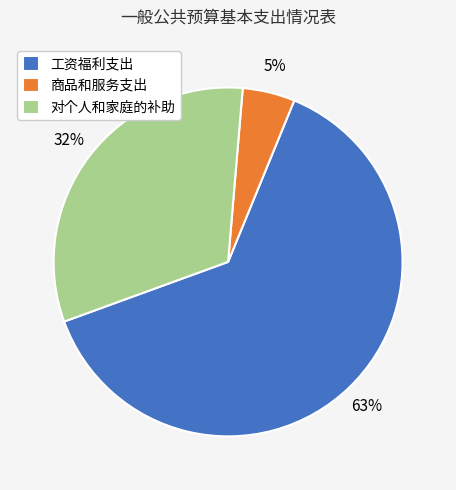

Between 对个人和家庭的补助 and 商品和服务支出, which is larger?

对个人和家庭的补助